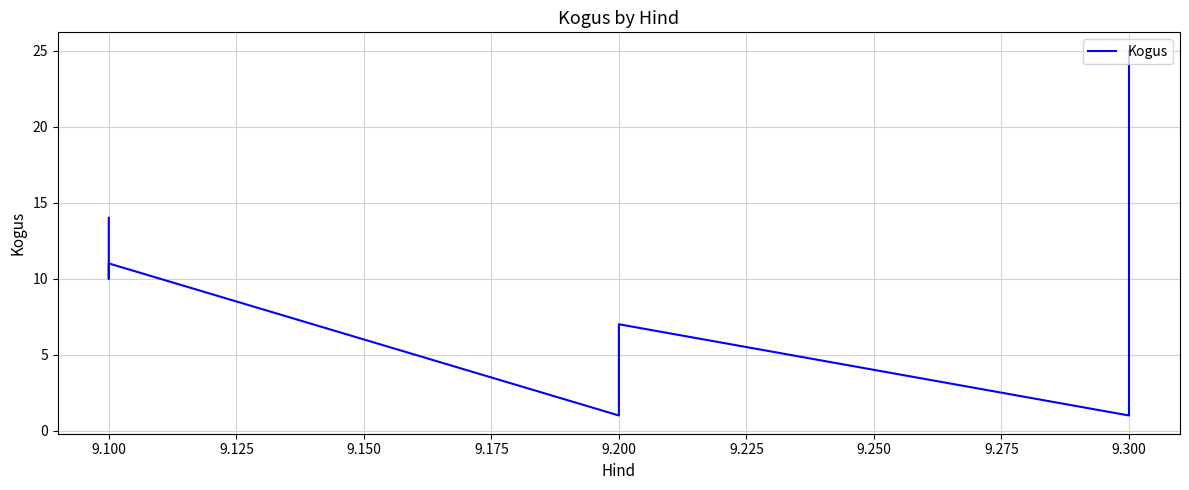

Does the chart display data point markers on the line(s)?

No